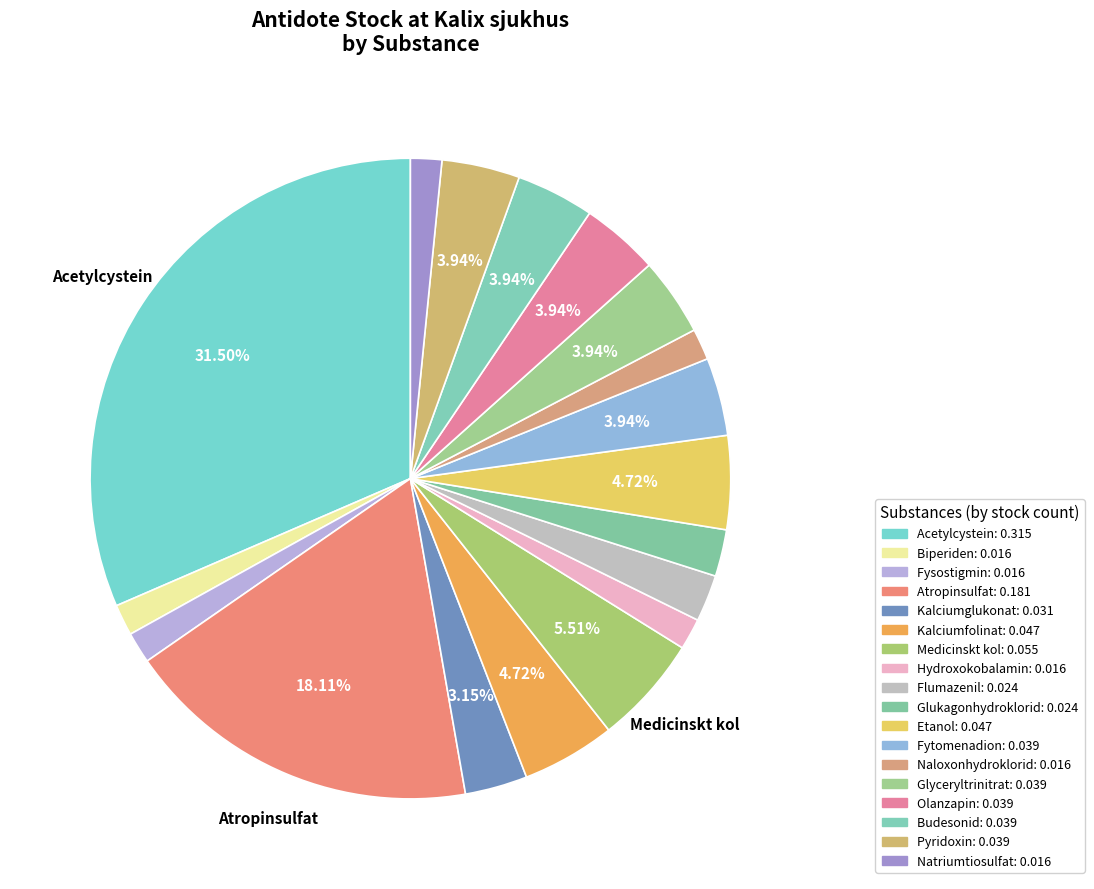

How many segments does this pie chart have?

18